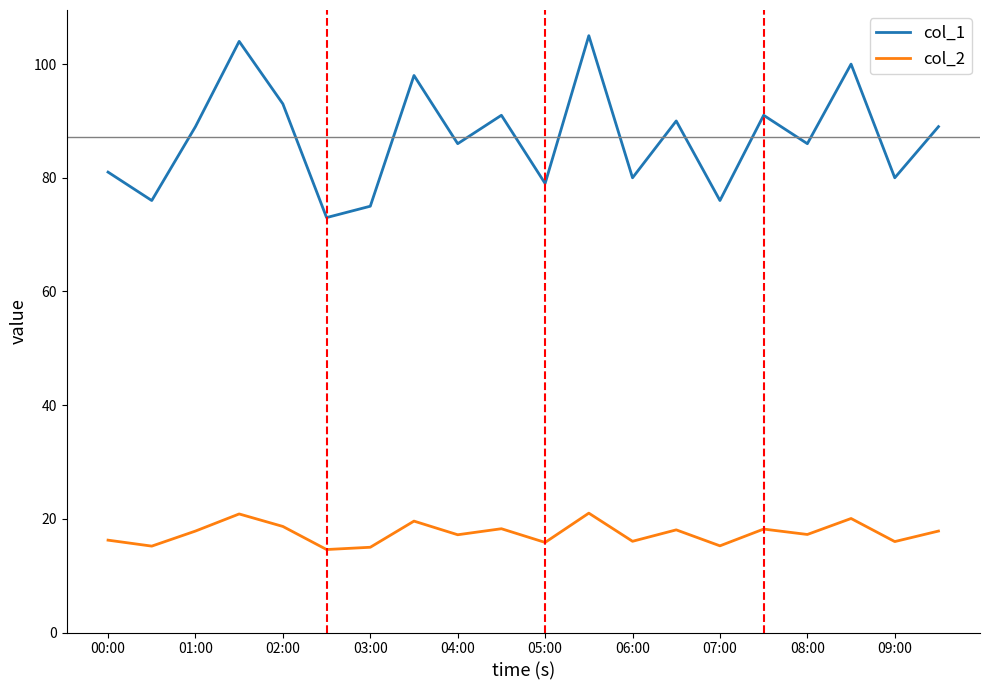

True or false: col_1 and col_2 cross at least once.

False